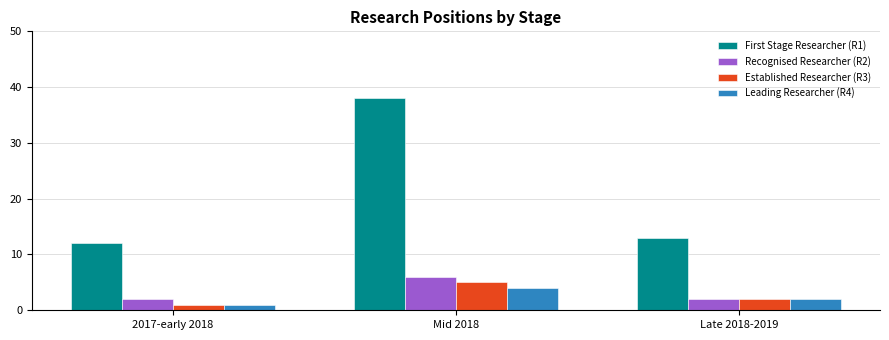

What is the value of the Established Researcher (R3) bar at the 1st from the left?

1